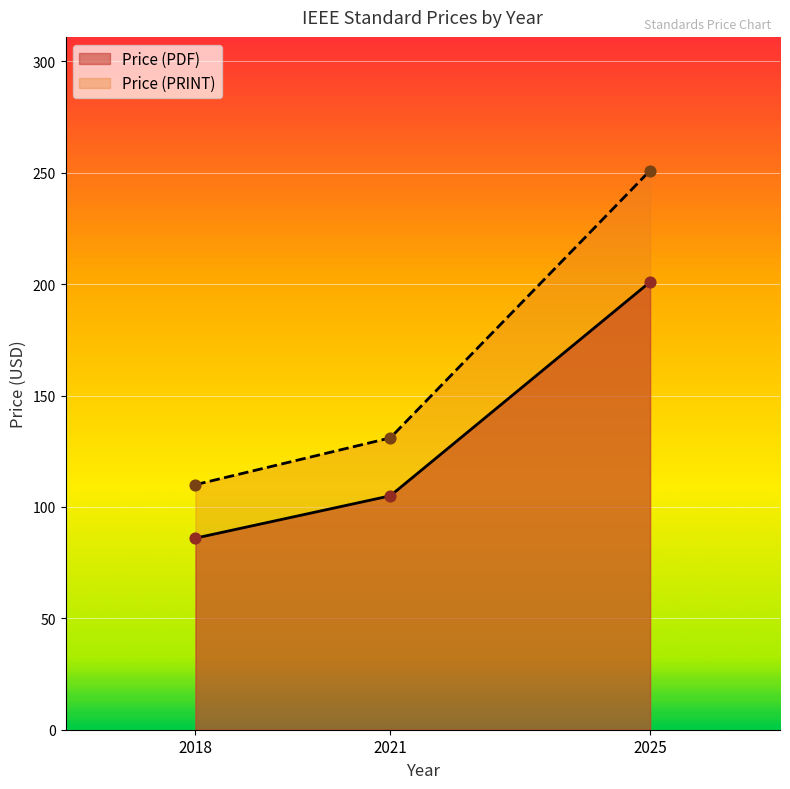

What are all the series names shown in the legend?

Price (PDF), Price (PRINT)